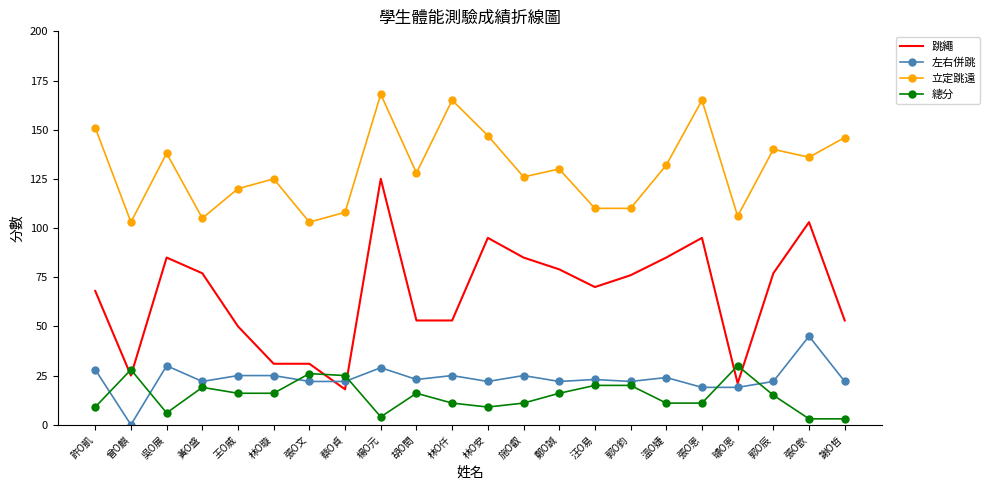

What is the sum of all 立定跳遠 values?

2862